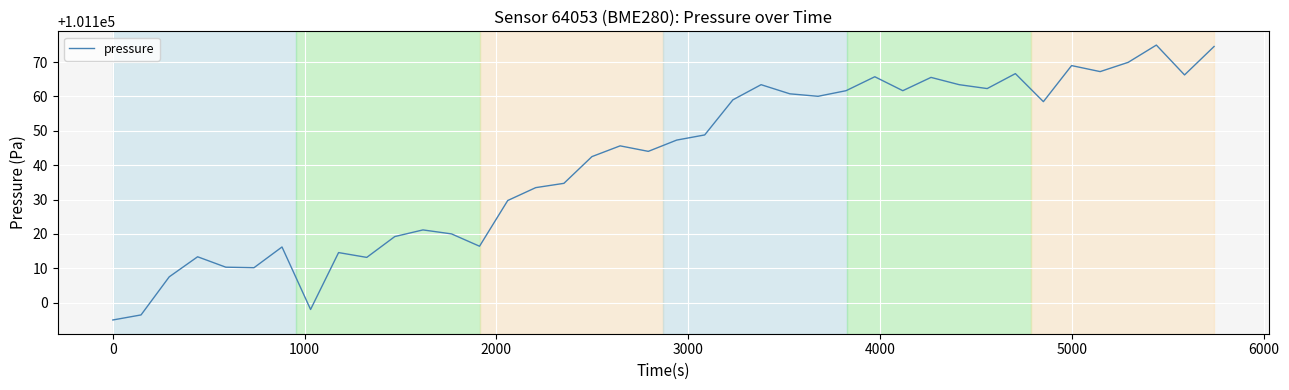

What is the greatest value displayed?

101175.0